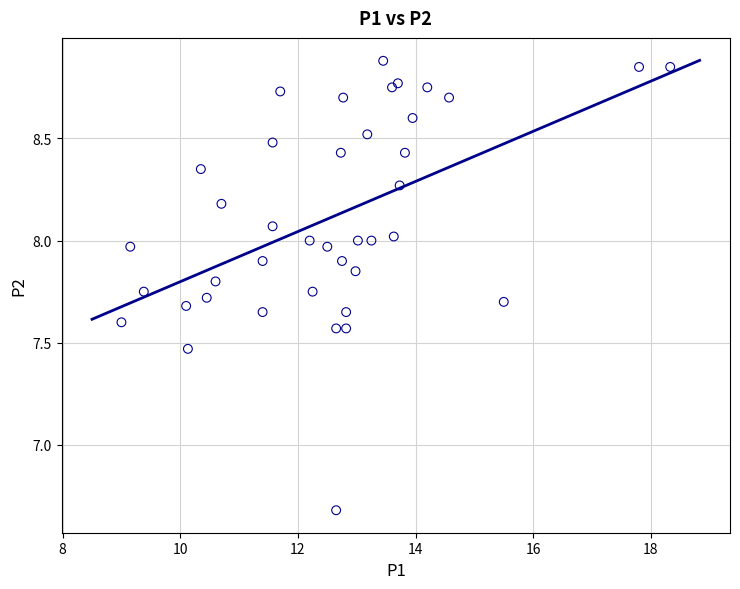

What Y value in the scatter plot is closest to 7?

6.7